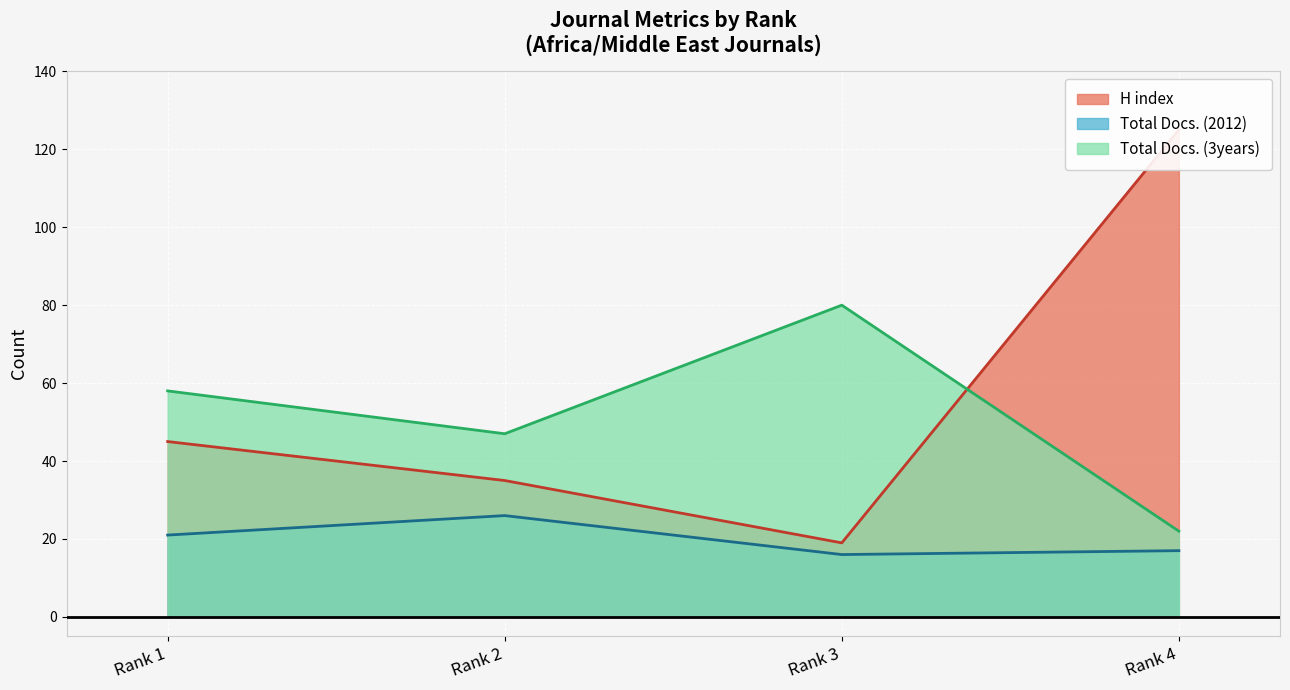

Is it true that H index (line) equals 31 at Rank 1?

False